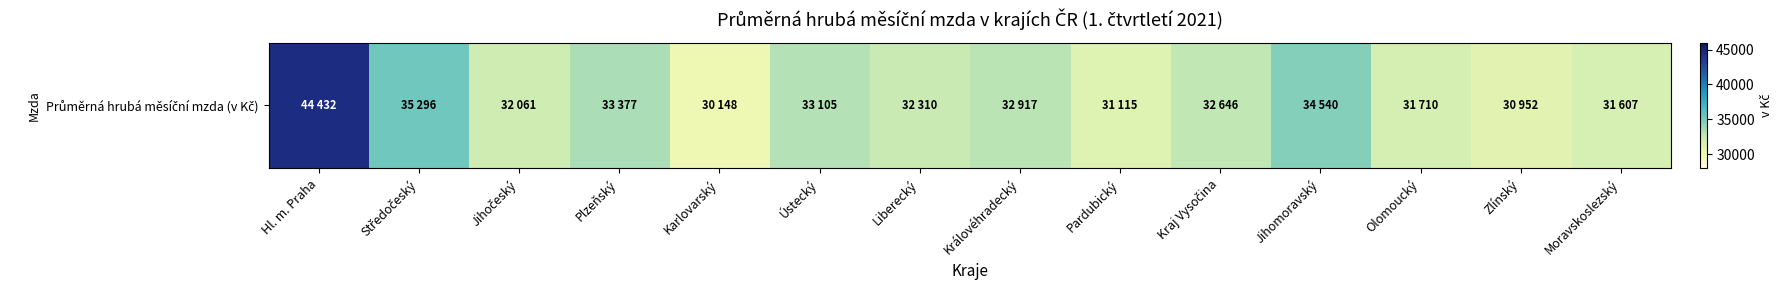

List the labels in order of value, smallest first.

Karlovarský, Zlínský, Pardubický, Moravskoslezský, Olomoucký, Jihočeský, Liberecký, Kraj Vysočina, Královéhradecký, Ústecký, Plzeňský, Jihomoravský, Středočeský, Hl. m. Praha